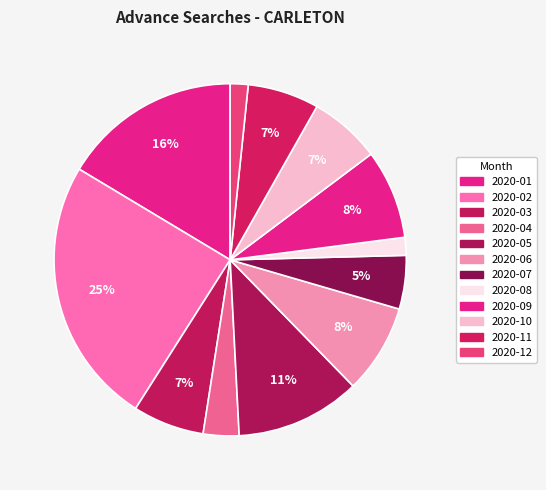

How much of the chart is everything except 2020-10?

93.4%